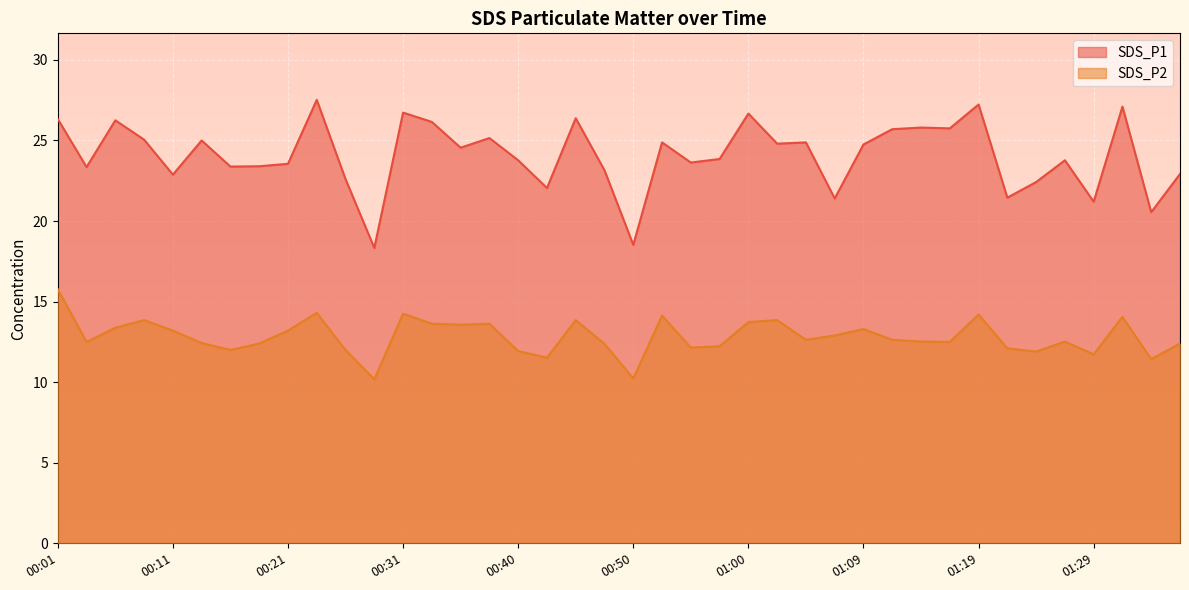

The value of SDS_P1 at 00:52 is 40.3. True or false?

False